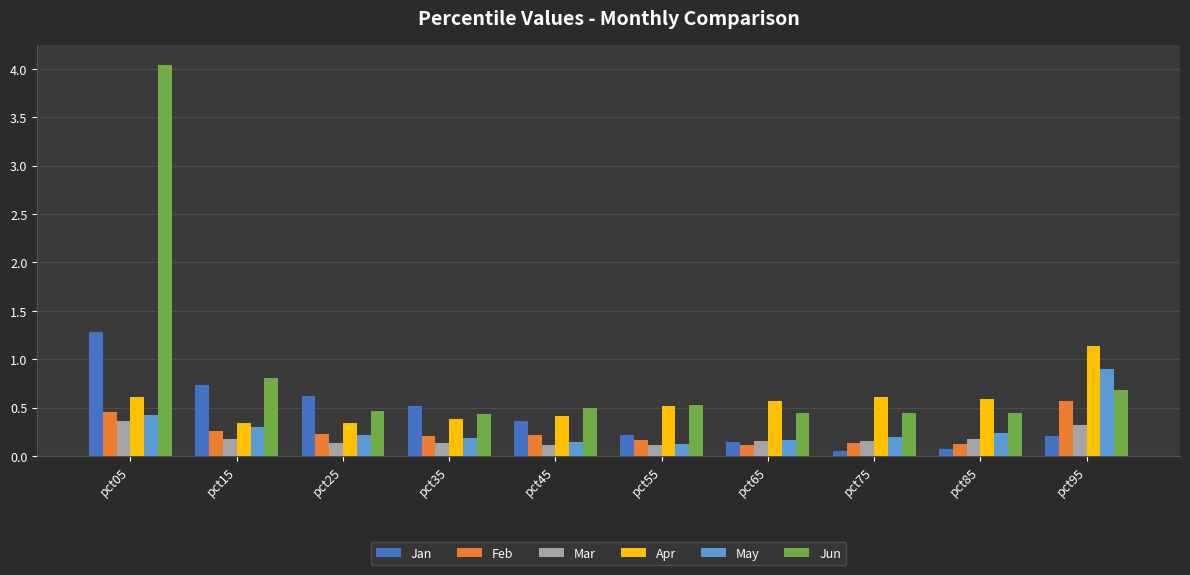

Where is Jun nearest to the value 2?

pct15